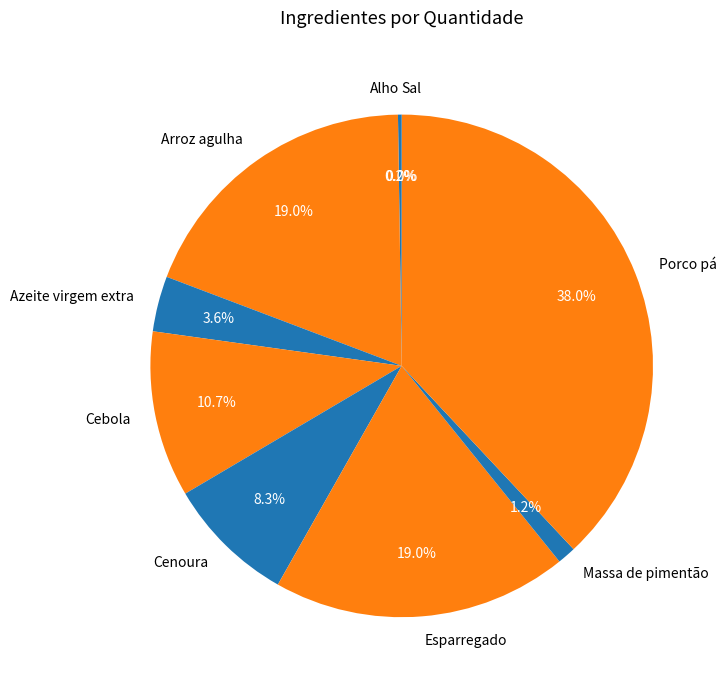

To the nearest percent, what is the combined percentage of Massa de pimentão and Esparregado?

20%